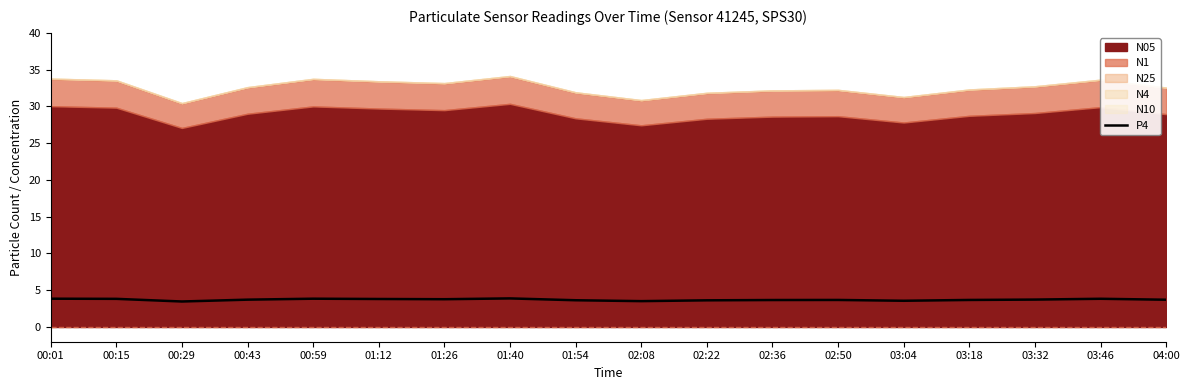

Which has a higher value, 01:26 or 00:15?

00:15